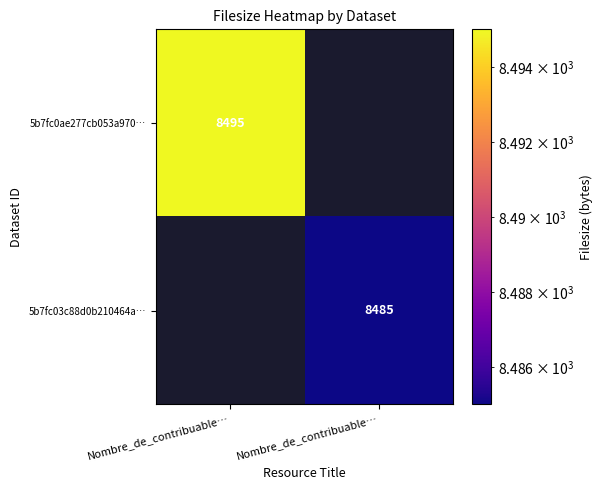

How many categories are shown in the chart?

2